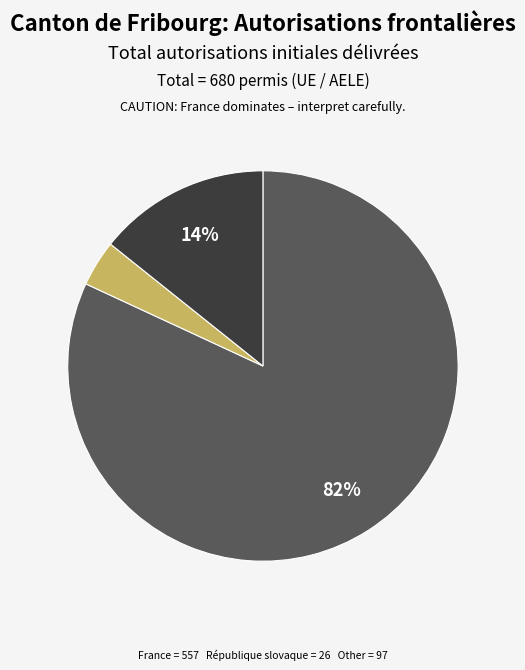

Is there any slice that represents more than half of the pie?

Yes